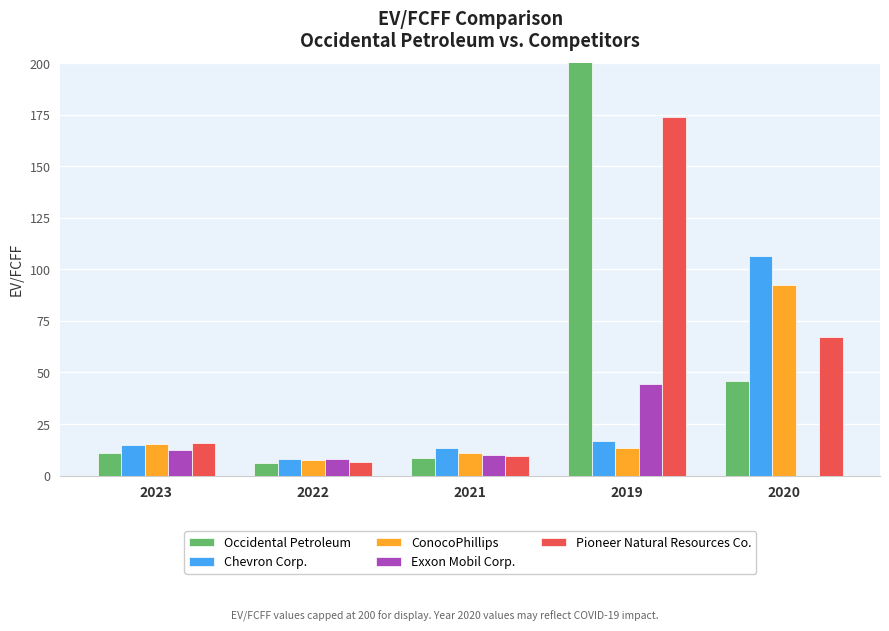

What is the label of the 1st bar from the right?

2020